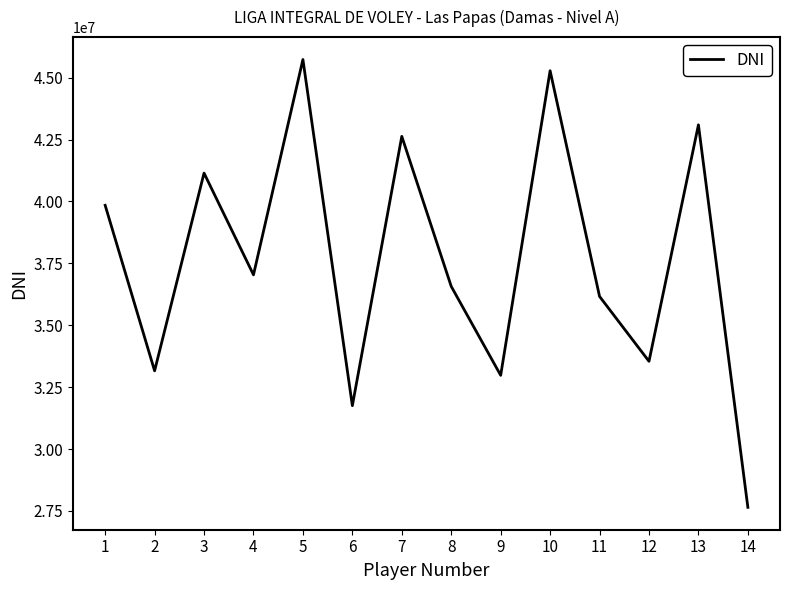

List the labels in order of value, largest first.

5, 10, 13, 7, 3, 1, 4, 8, 11, 12, 2, 9, 6, 14